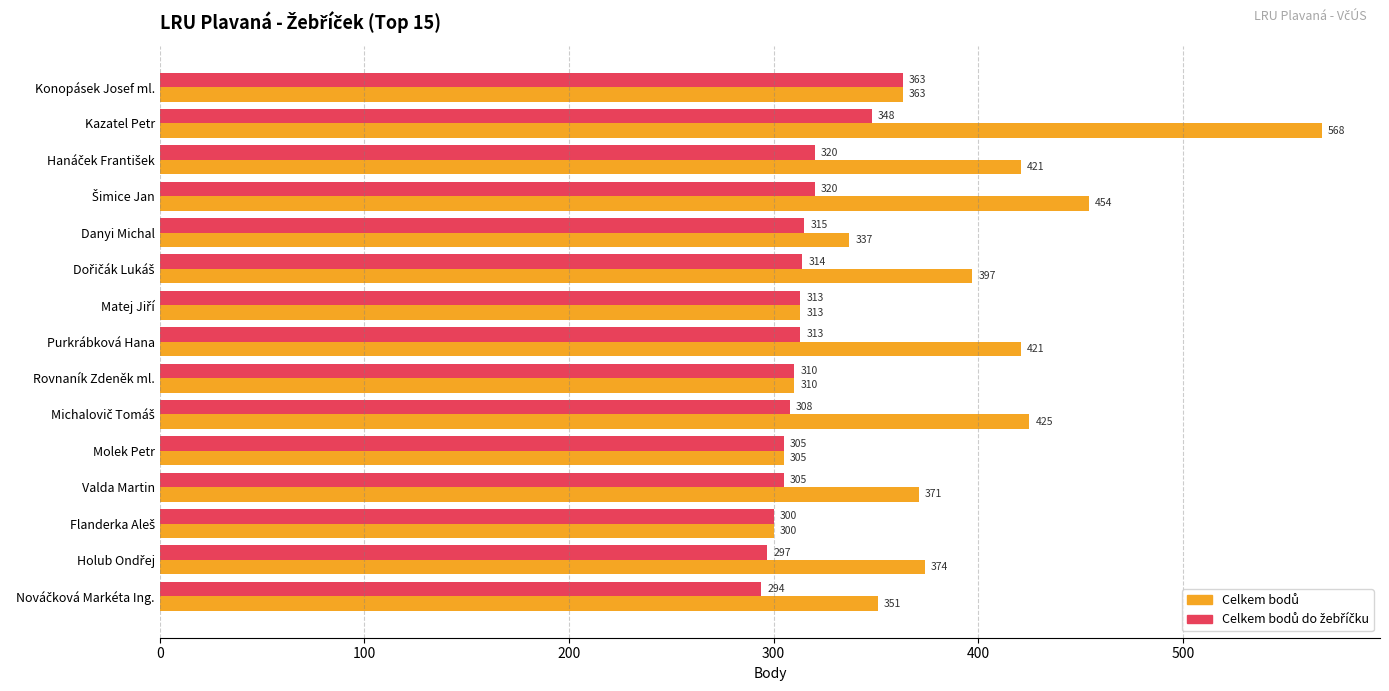

Which label corresponds to the largest value in the chart?

Kazatel Petr